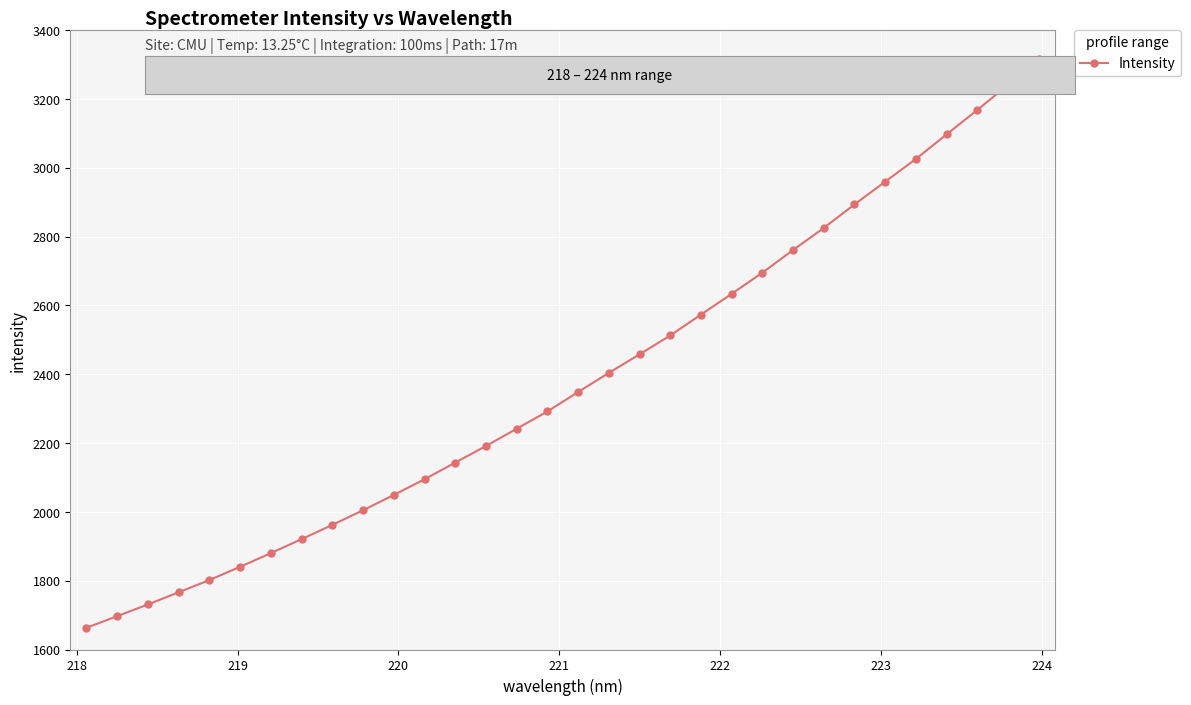

What is the smallest value displayed?

1663.0